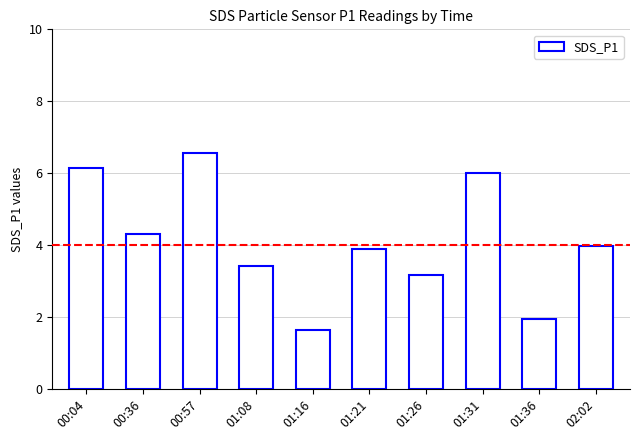

What position from the right is 00:04?

10